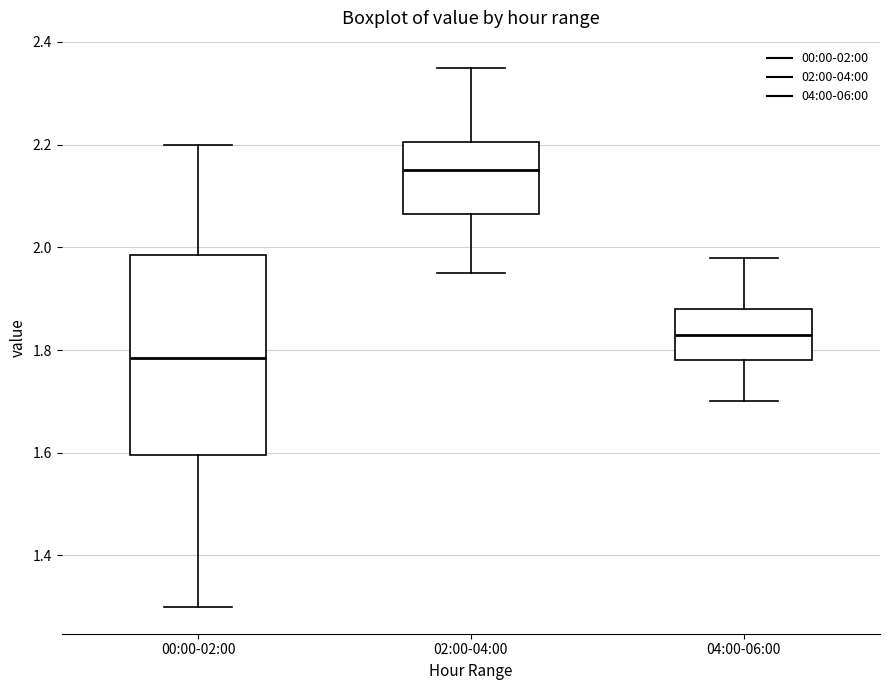

Which box has the highest median line?

02:00-04:00